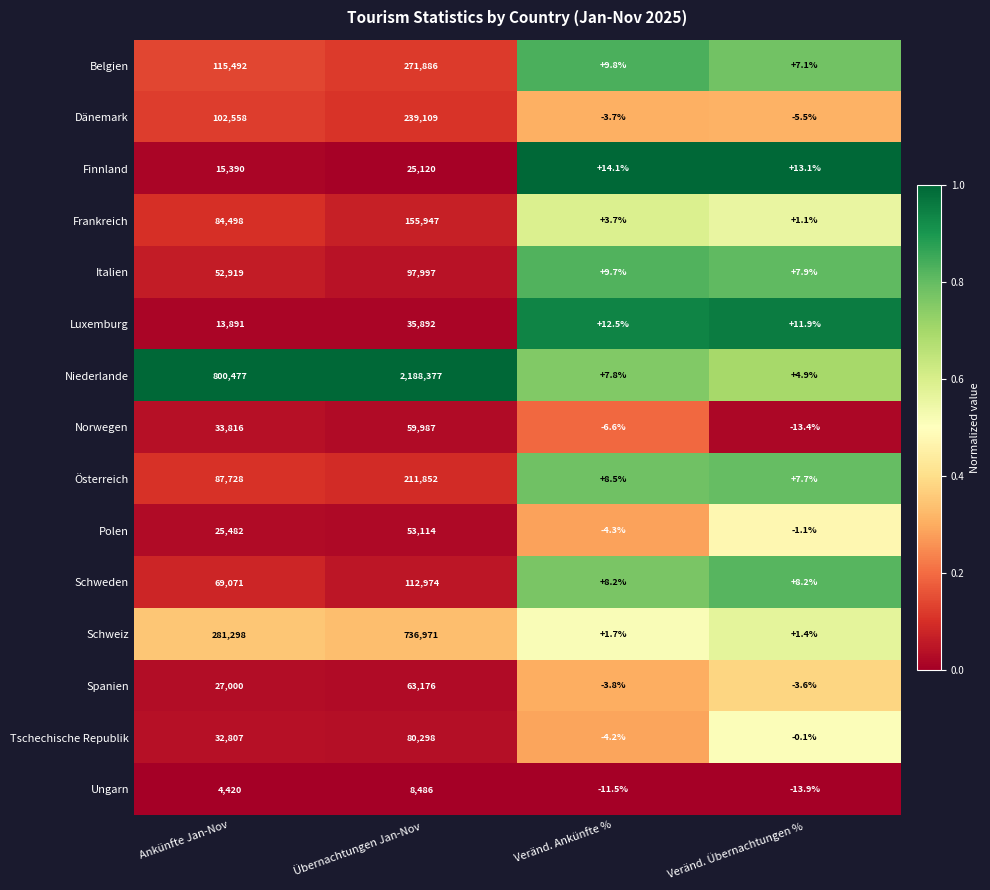

Is it true that Tschechische Republik equals 47703.8 at Ankünfte Jan-Nov?

False